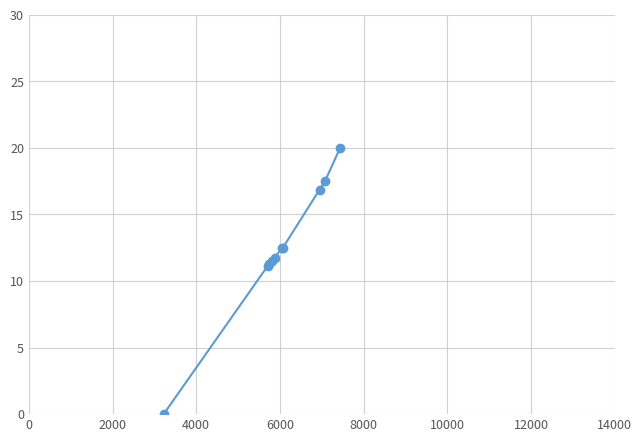

Count the number of categories in the chart.

10